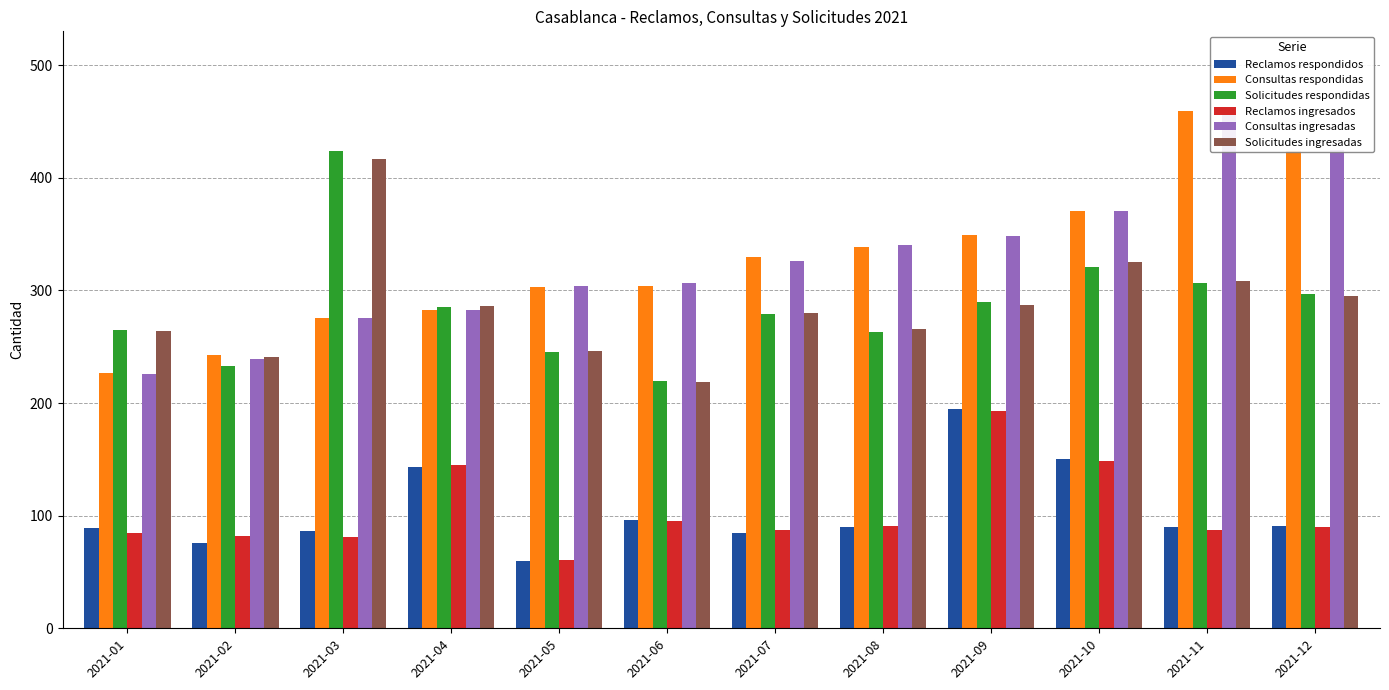

What is the sum of the Solicitudes ingresadas values at 2021-11 and 2021-05?

554